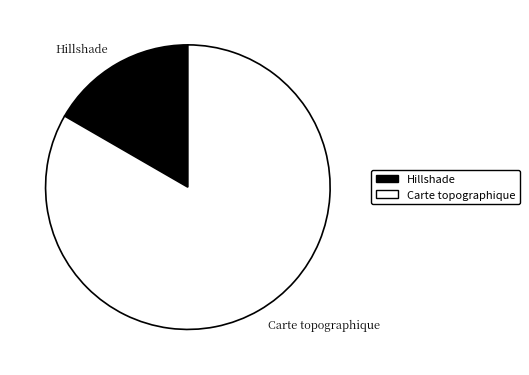

Between Carte topographique and Hillshade, which is larger?

Carte topographique